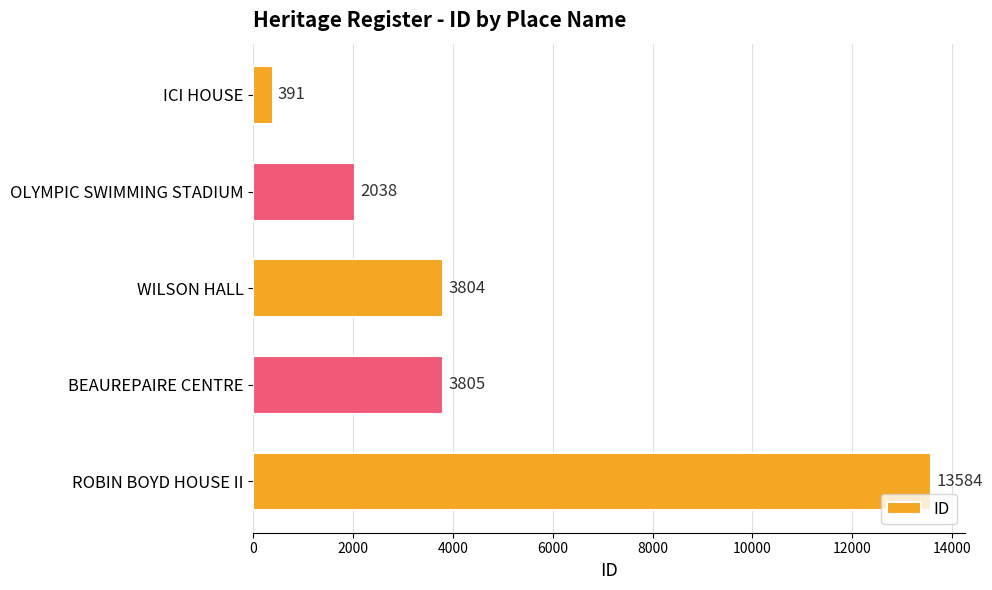

What value does the data have at BEAUREPAIRE CENTRE?

3805